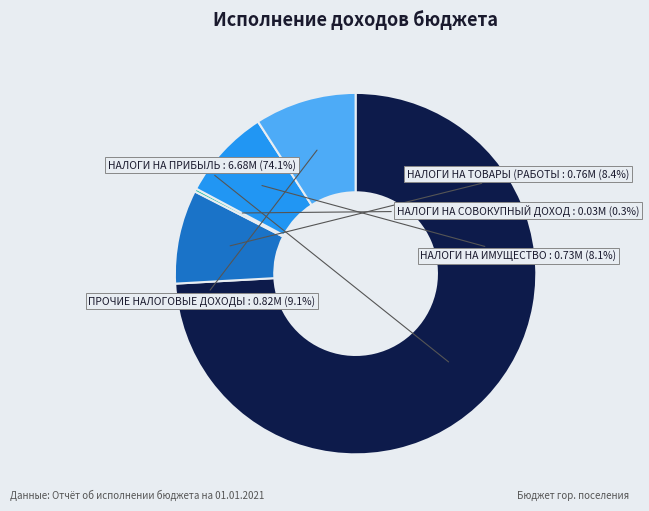

Does any single category account for the majority?

Yes